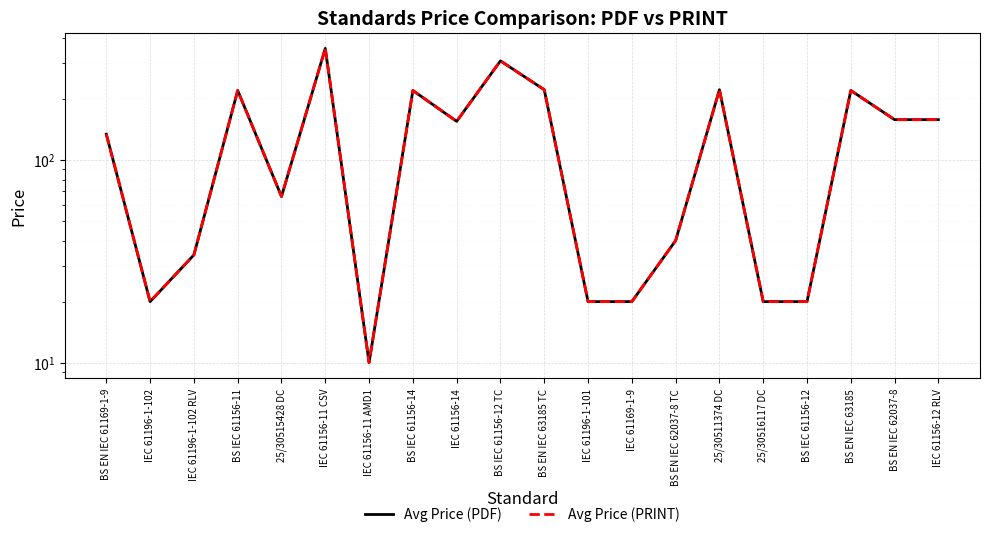

How many lines are shown in the chart?

2